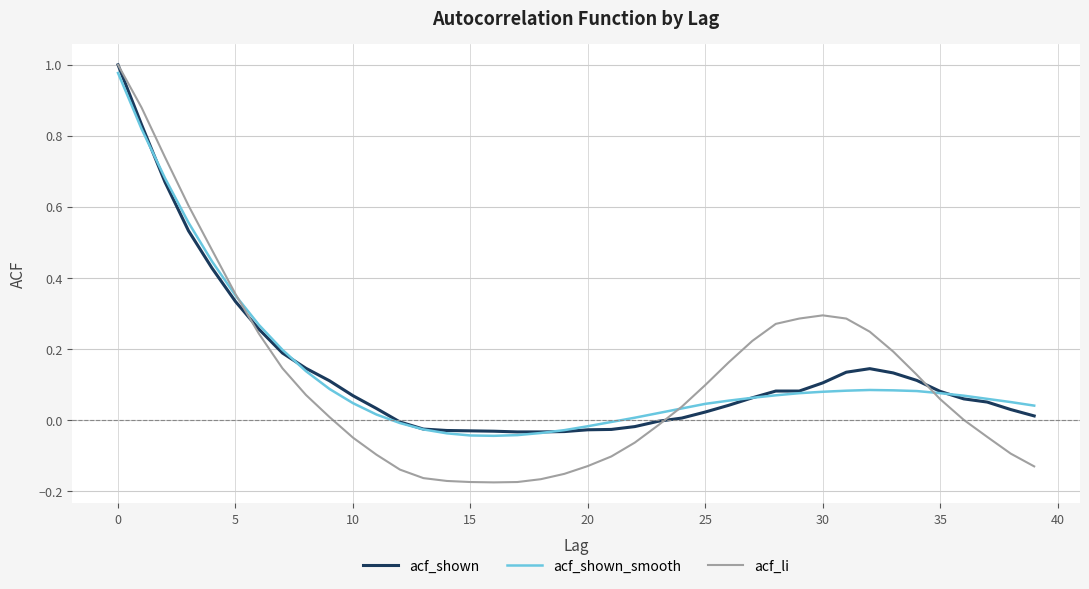

Which series has the largest range (max minus min)?

acf_li